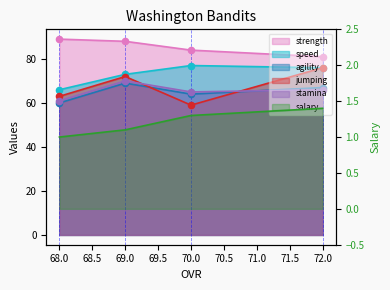

Which series has the largest Y range (max minus min)?

jumping